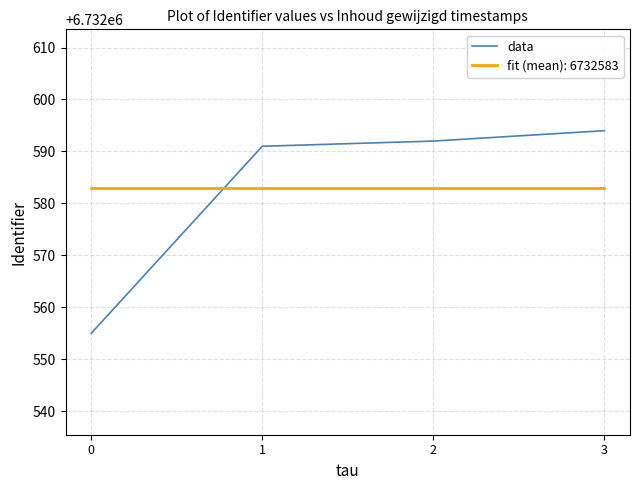

Rank the series by their maximum value, from highest to lowest.

data, fit (mean): 6732583